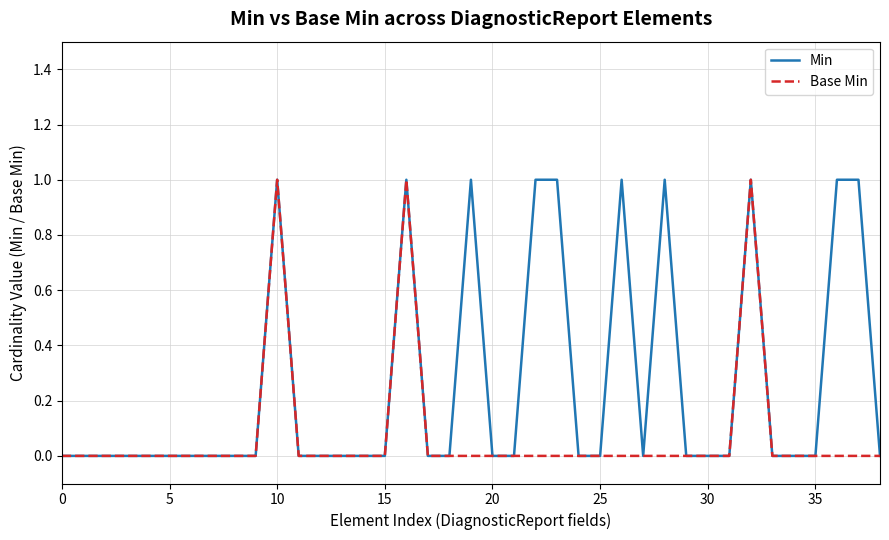

Which series has the largest total across all categories?

Min